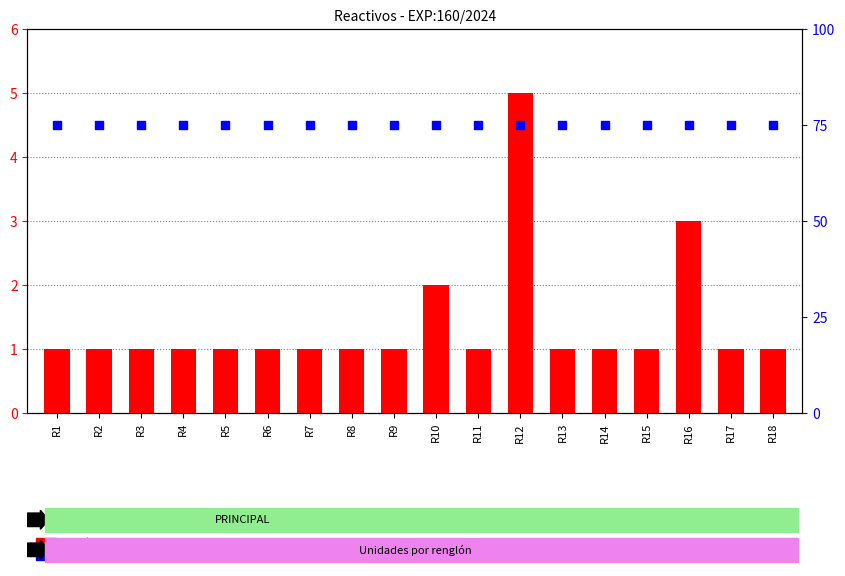

What are all the series names shown in the legend?

count, percentile rank within the sample